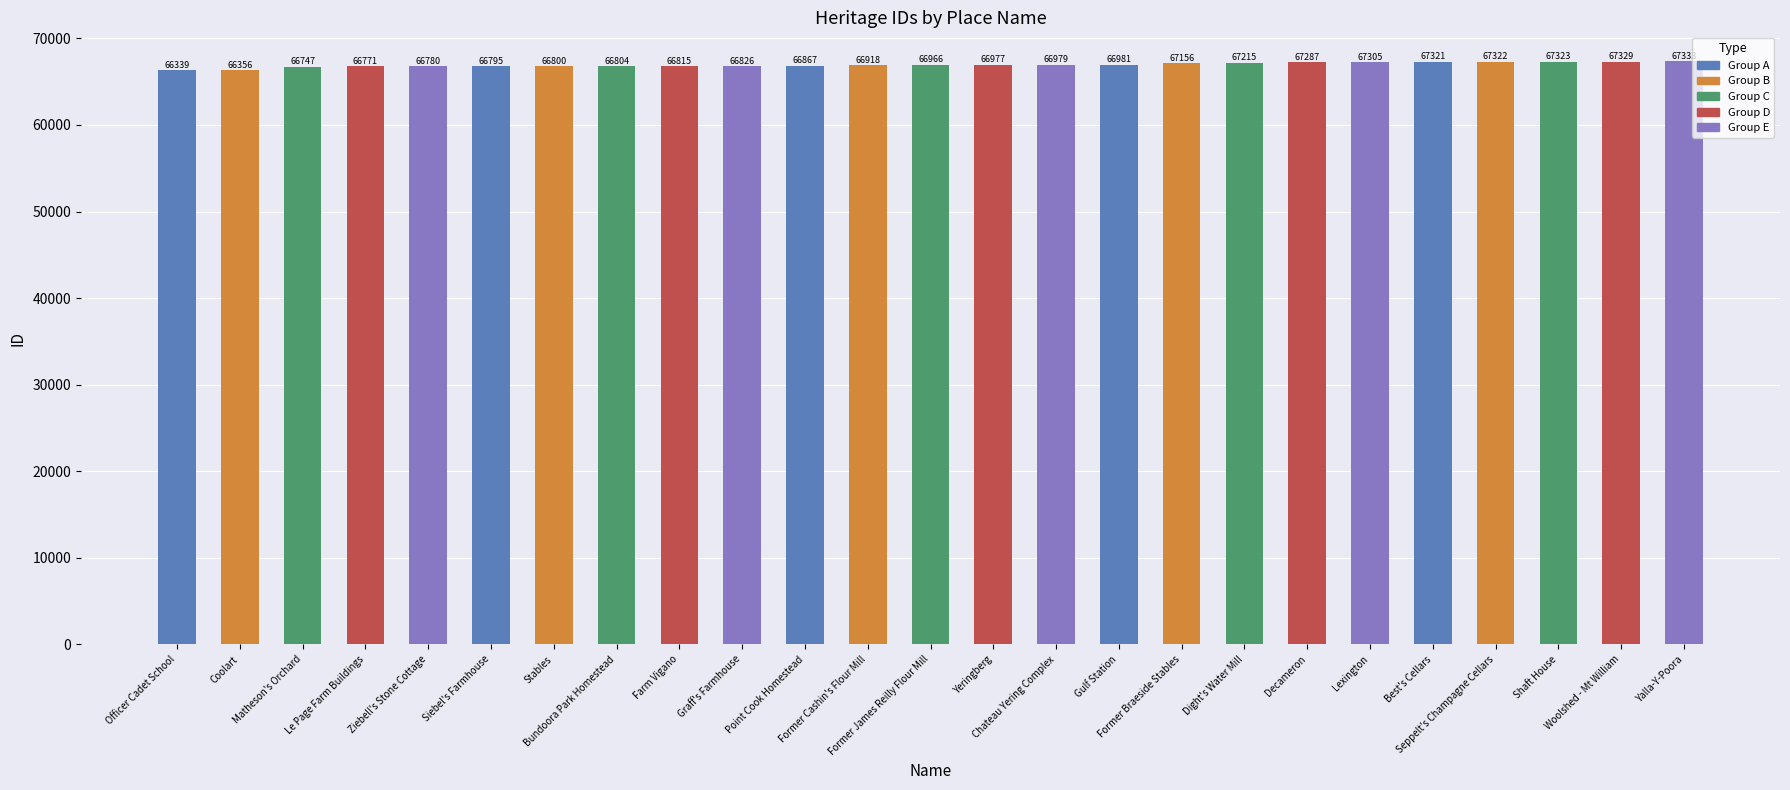

Reading left to right, list all the values displayed in this chart.

66339	66356	66747	66771	66780	66795	66800	66804	66815	66826	66867	66918	66966	66977	66979	66981	67156	67215	67287	67305	67321	67322	67323	67329	67333